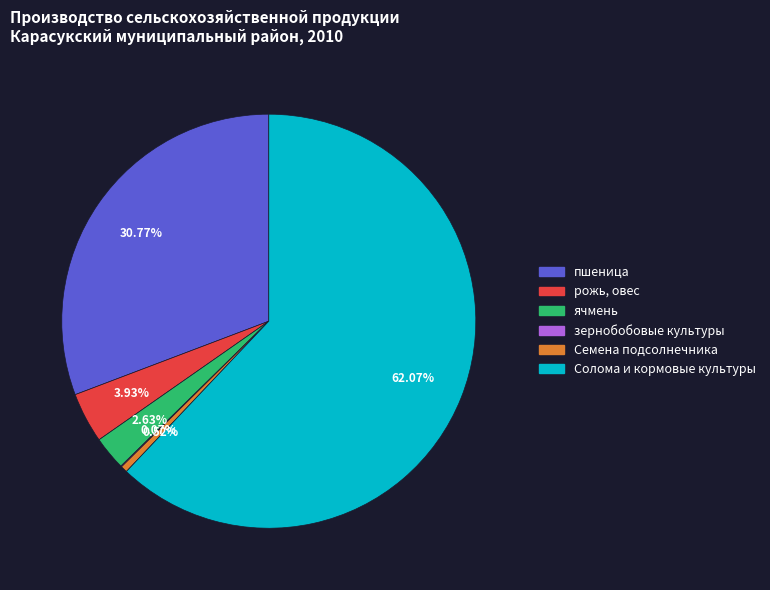

Does any single category account for the majority?

Yes